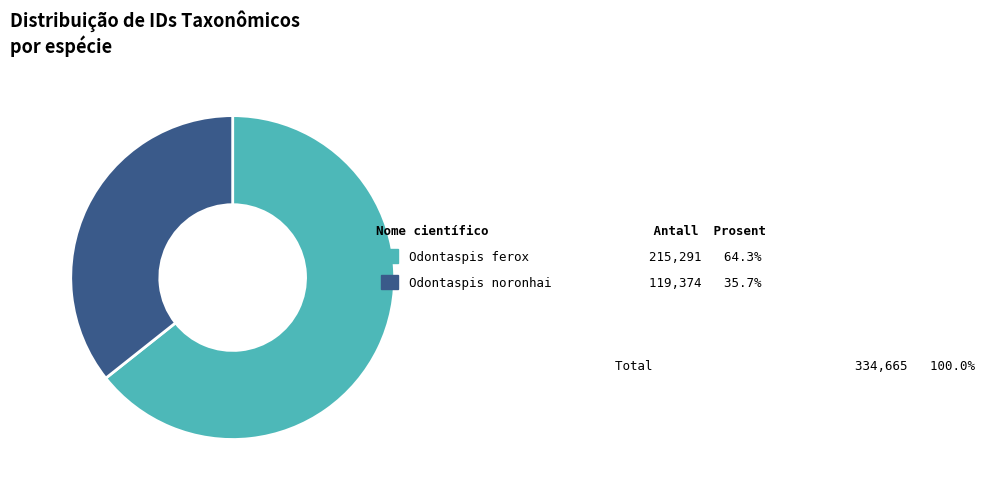

Is Odontaspis noronhai 119,374 35.7% the majority of the pie?

No